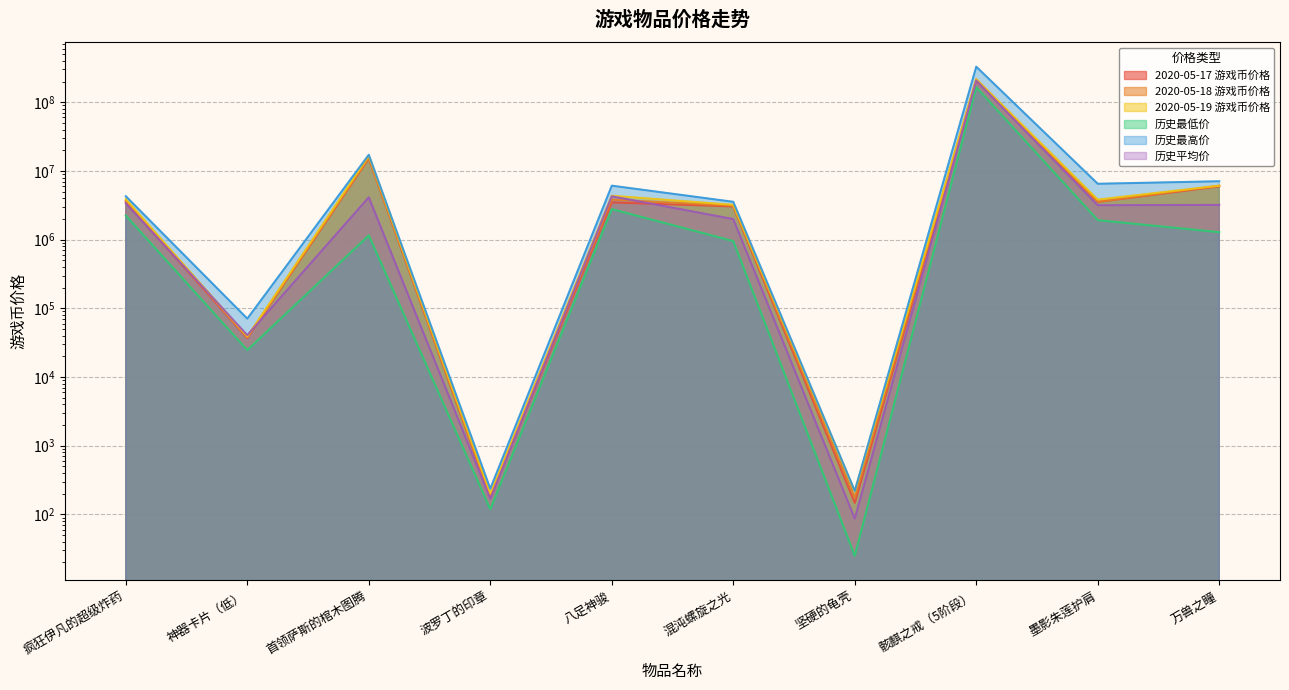

Read the 2020-05-18 游戏币价格 value at 万兽之瞳, to the nearest 50.

6090500